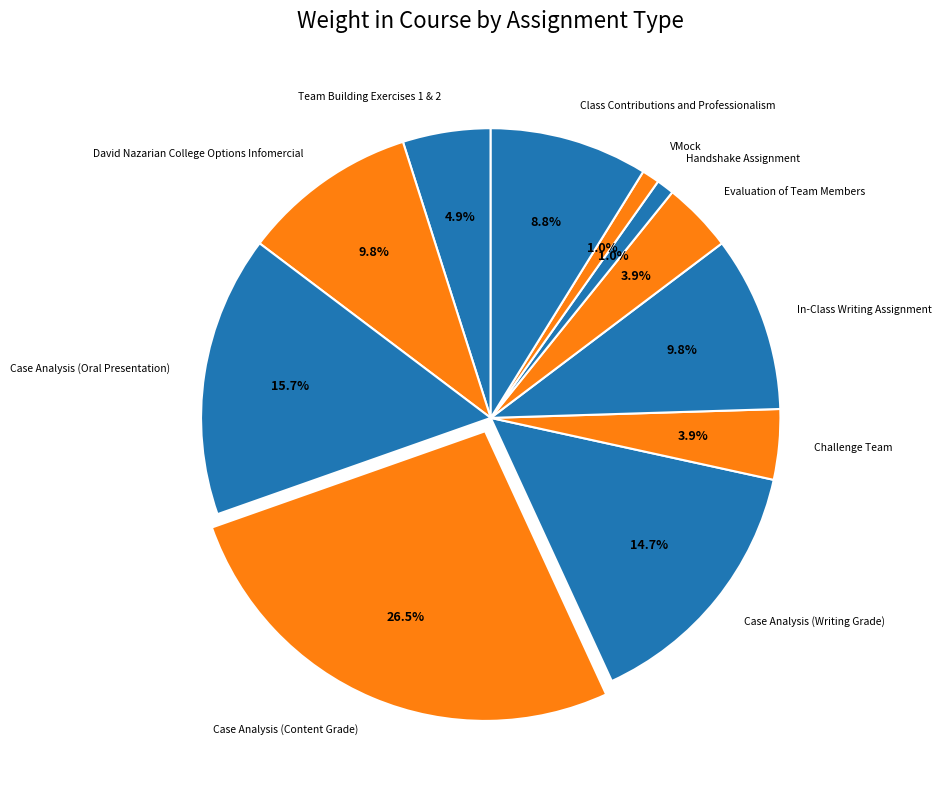

The Team Building Exercises 1 & 2 slice represents 5% of the pie. True or false?

True